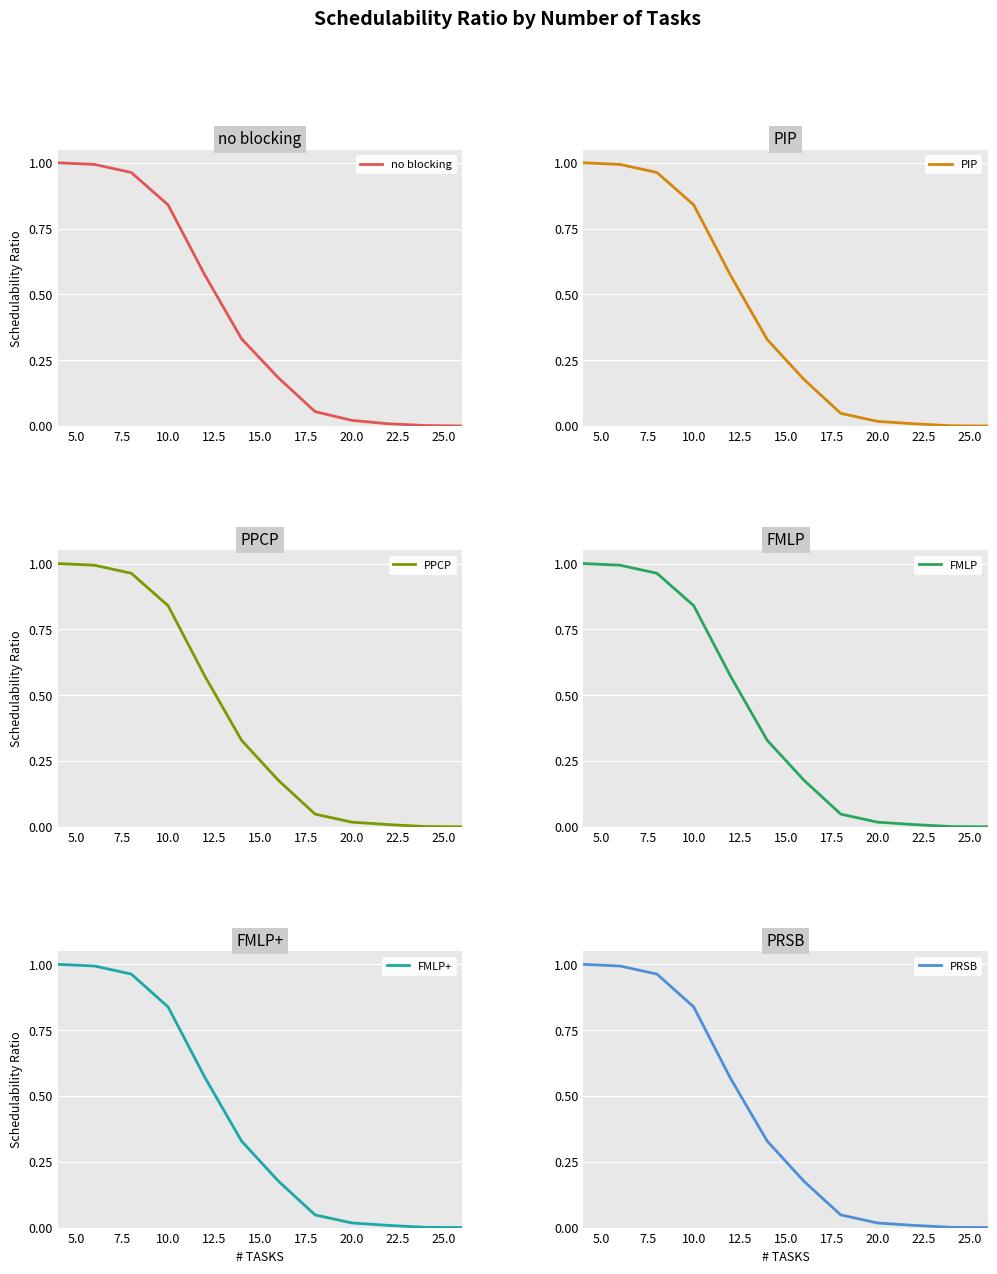

What is the difference between the second highest and second lowest values in the PIP series?

1.0